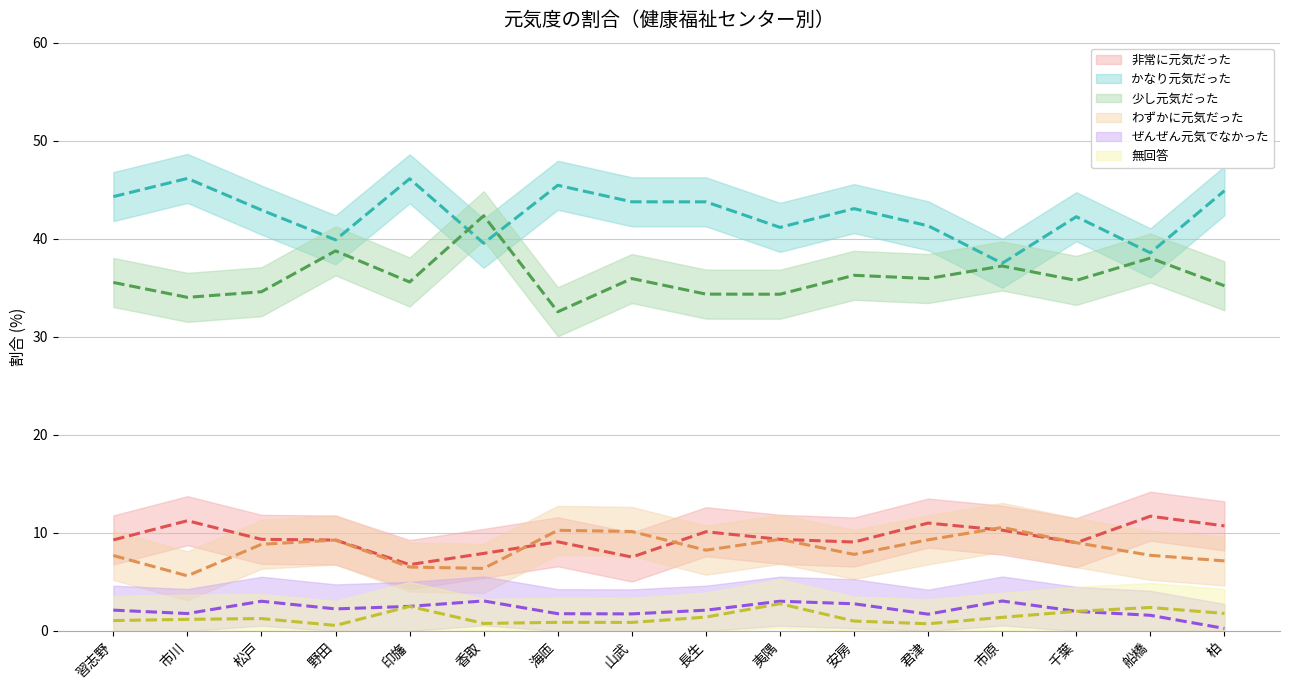

Which series has the largest range (max minus min)?

少し元気だった